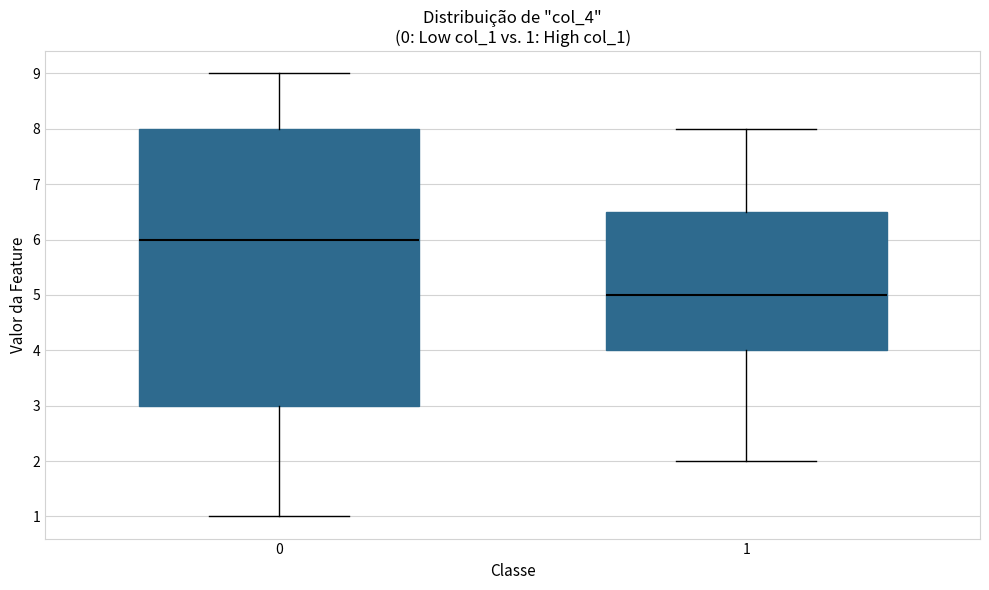

Comparing the boxes themselves (not the whiskers), which one is the tallest?

0